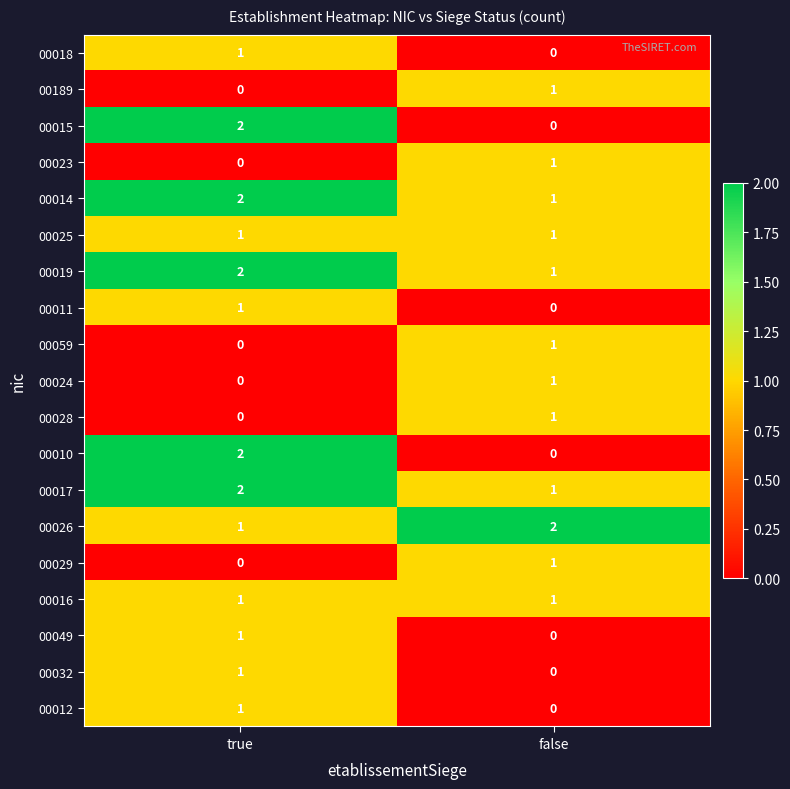

The 00012 series shows 1 at true. True or false?

True